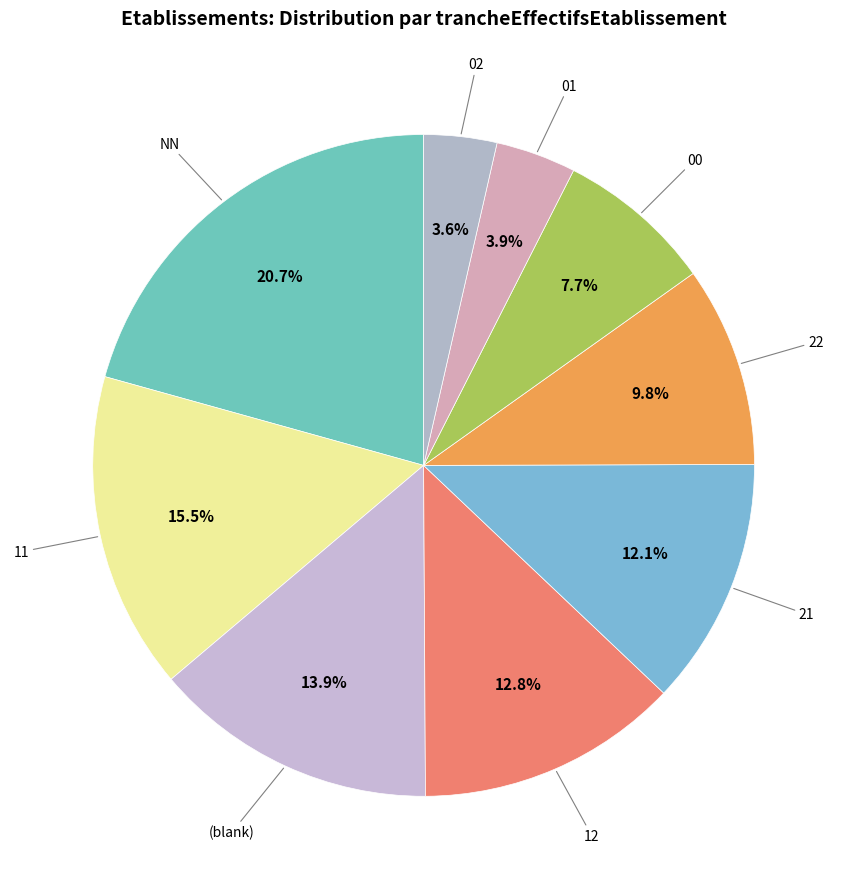

Count the number of slices in the pie.

9